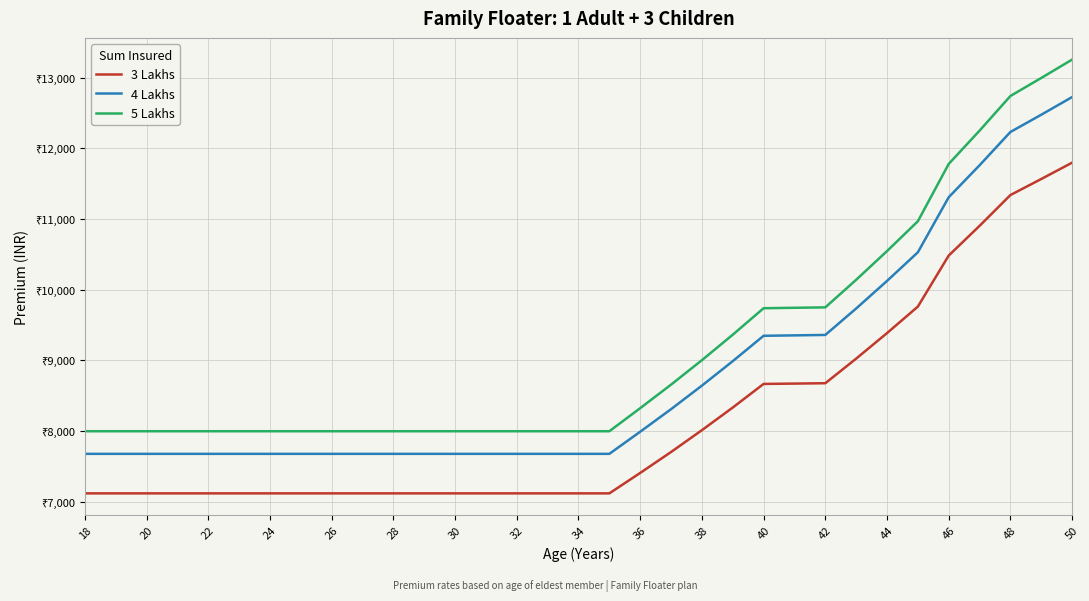

True or false: 3 Lakhs and 4 Lakhs cross at least once.

False